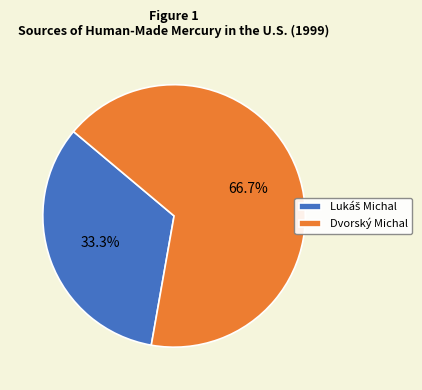

What percentage is the Dvorský Michal slice, to the nearest percent?

67%